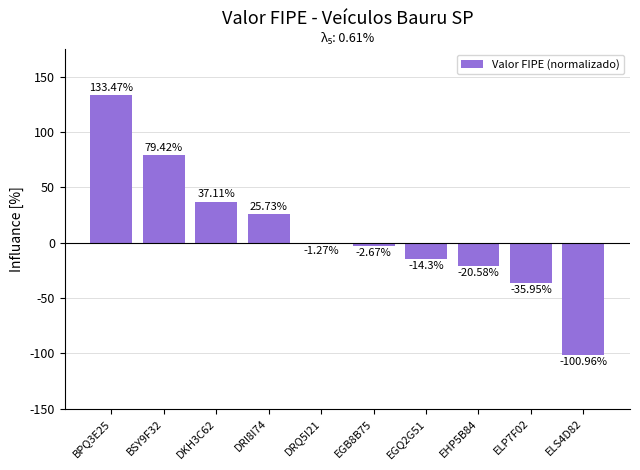

What is the minimum value shown in the chart?

-101.0